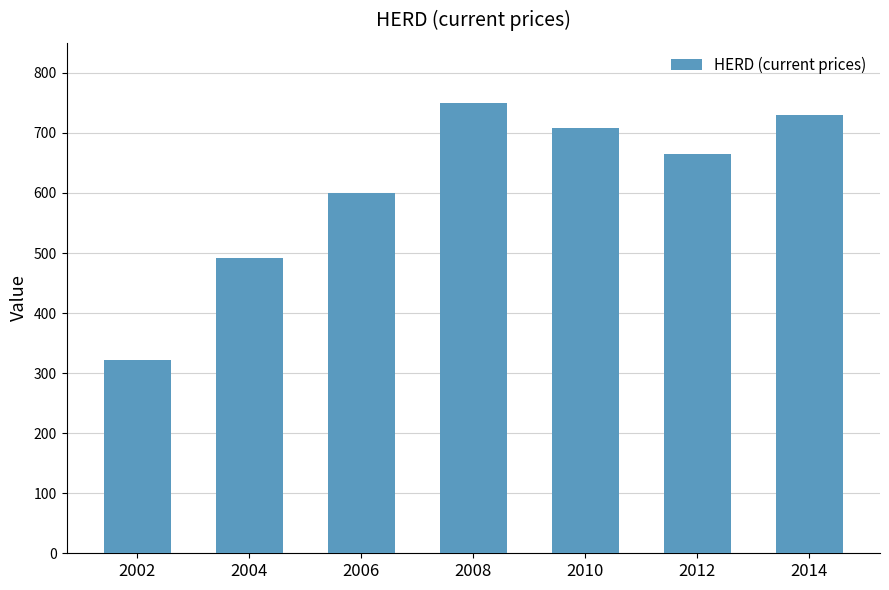

Rank the categories by value from highest to lowest.

2008, 2014, 2010, 2012, 2006, 2004, 2002